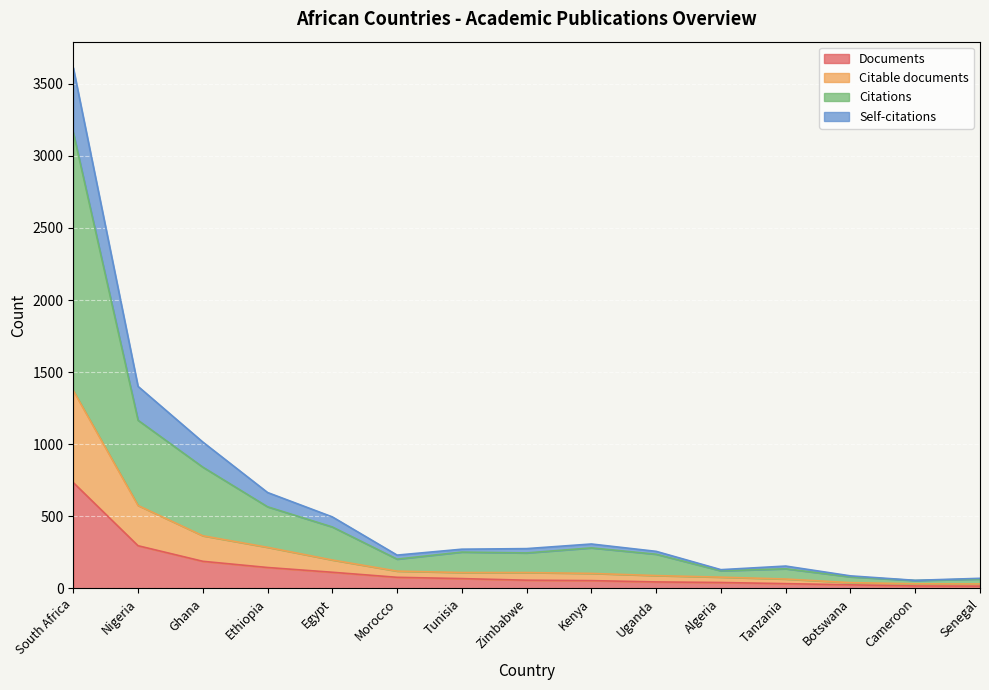

How many values in the Documents series are below 57?

7